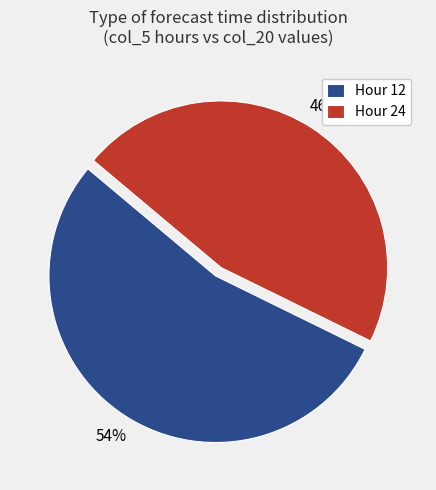

Rank the categories by value from highest to lowest.

Hour 12, Hour 24